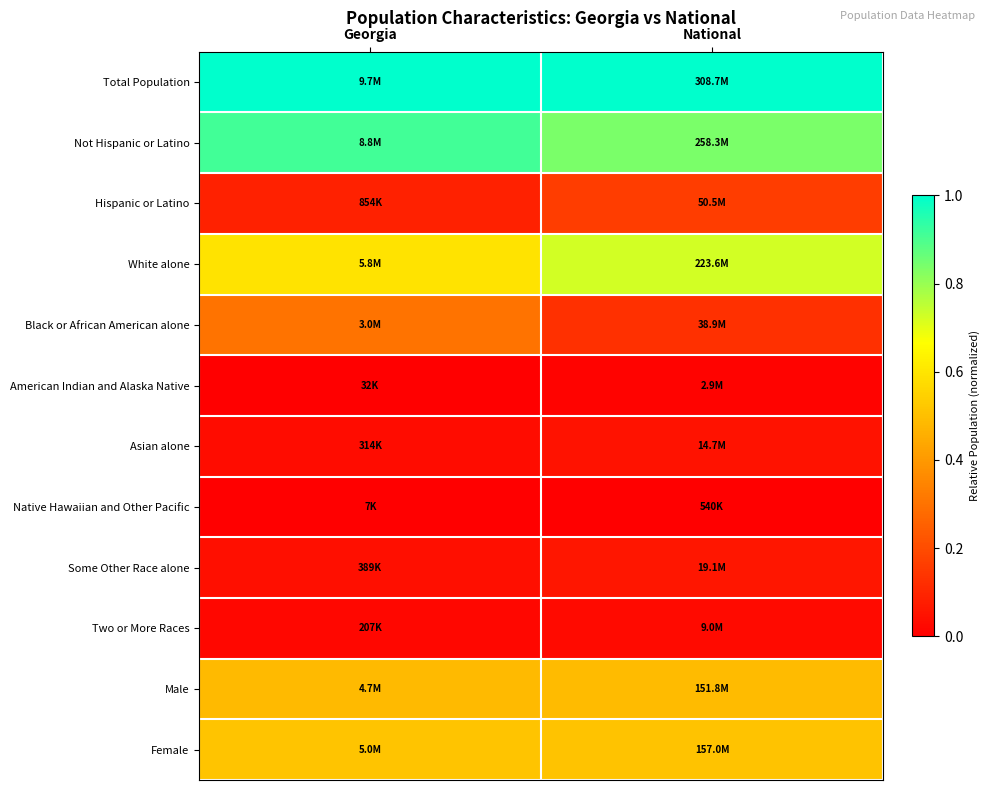

List the series in order of their peak value, highest first.

Total Population, Not Hispanic or Latino, White alone, Female, Male, Black or African American alone, Hispanic or Latino, Some Other Race alone, Asian alone, Two or More Races, American Indian and Alaska Native, Native Hawaiian and Other Pacific